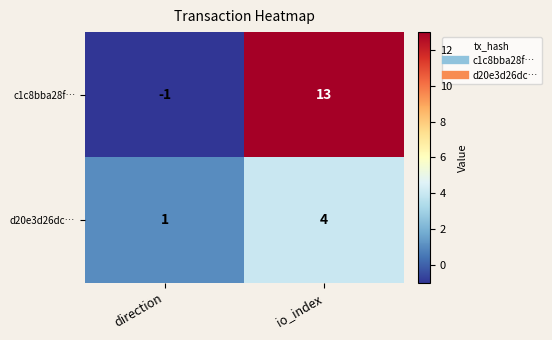

Which label corresponds to the largest value in the chart?

io_index